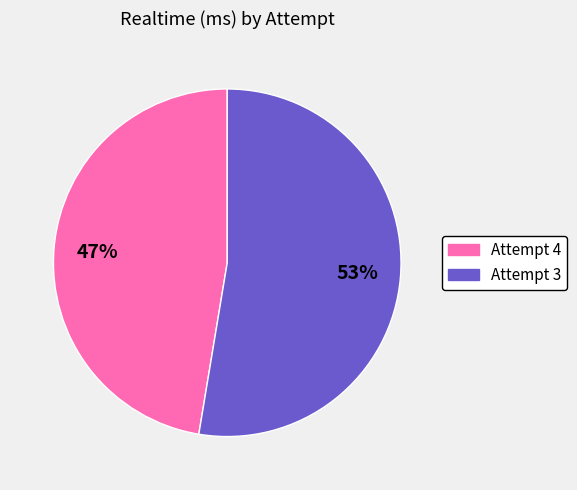

To the nearest percent, what portion does Attempt 4 represent?

47%